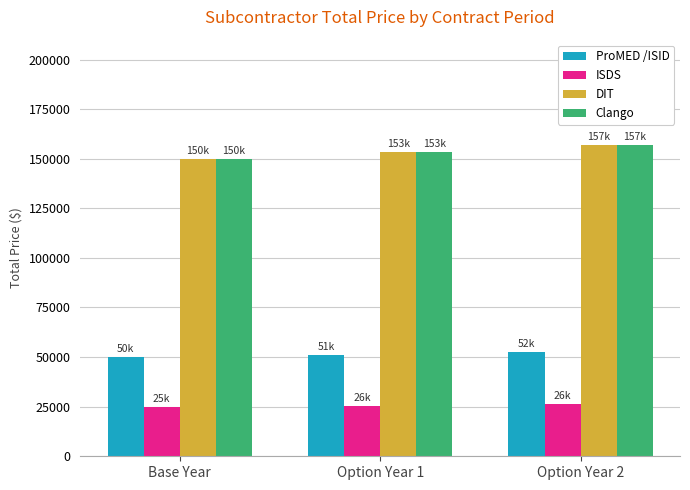

The ISDS series shows 10664.7 at Option Year 1. True or false?

False